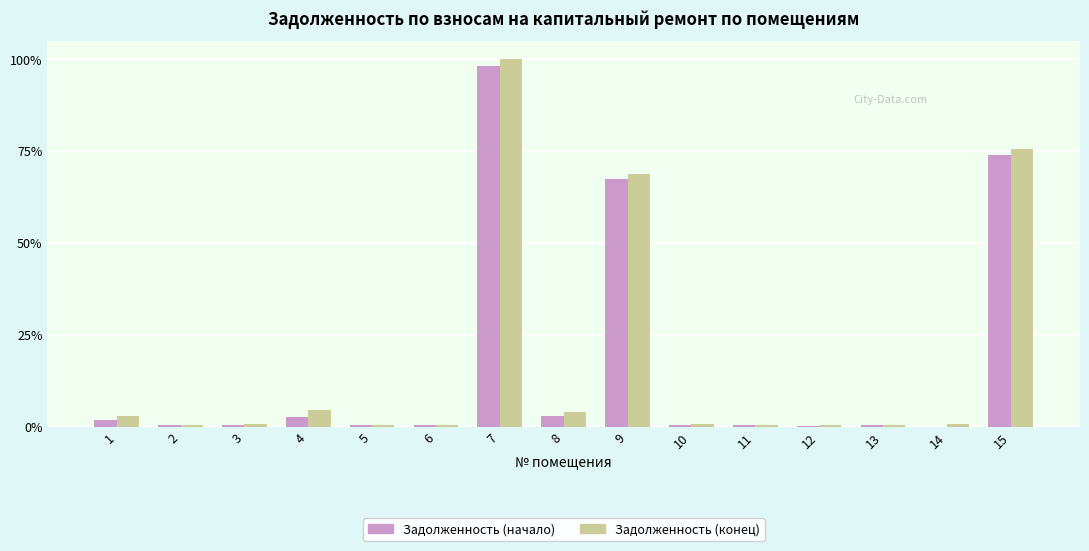

Reading left to right, transcribe all the data shown in this chart.

Задолженность (начало): 1711.4	414.9	590.0	2506.7	344.3	414.9	90745.7	2664.9	62375.1	592.0	469.6	334.3	407.9	0.0	68340.1
Задолженность (конец): 2829.5	447.4	636.3	4179.2	371.3	447.4	92461.1	3790.6	63704.5	638.4	506.5	360.5	439.9	640.6	69952.8